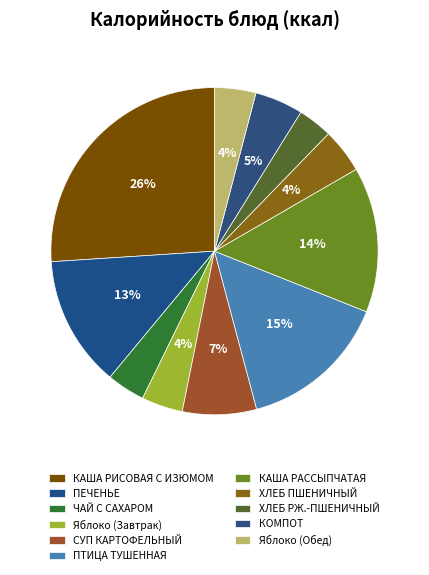

What percentage is NOT represented by КАША РИСОВАЯ С ИЗЮМОМ?

74.0%